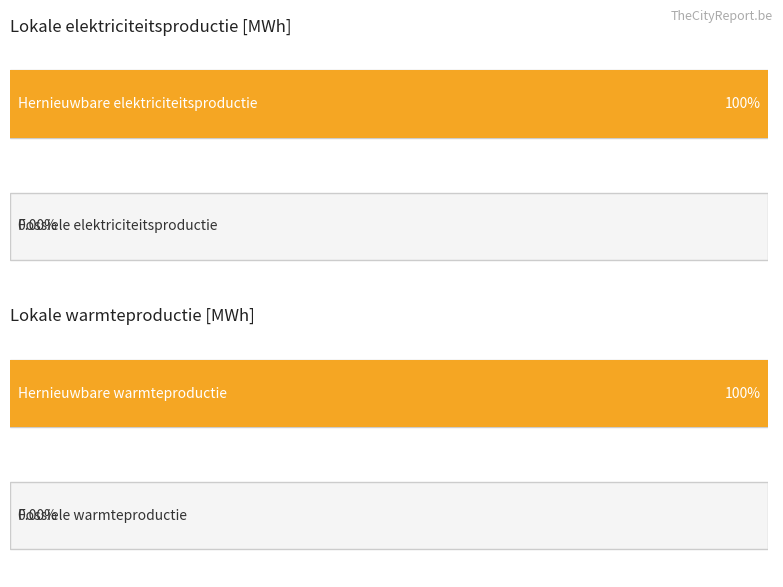

Which series has the largest range (max minus min)?

Hernieuwbare elektriciteitsproductie